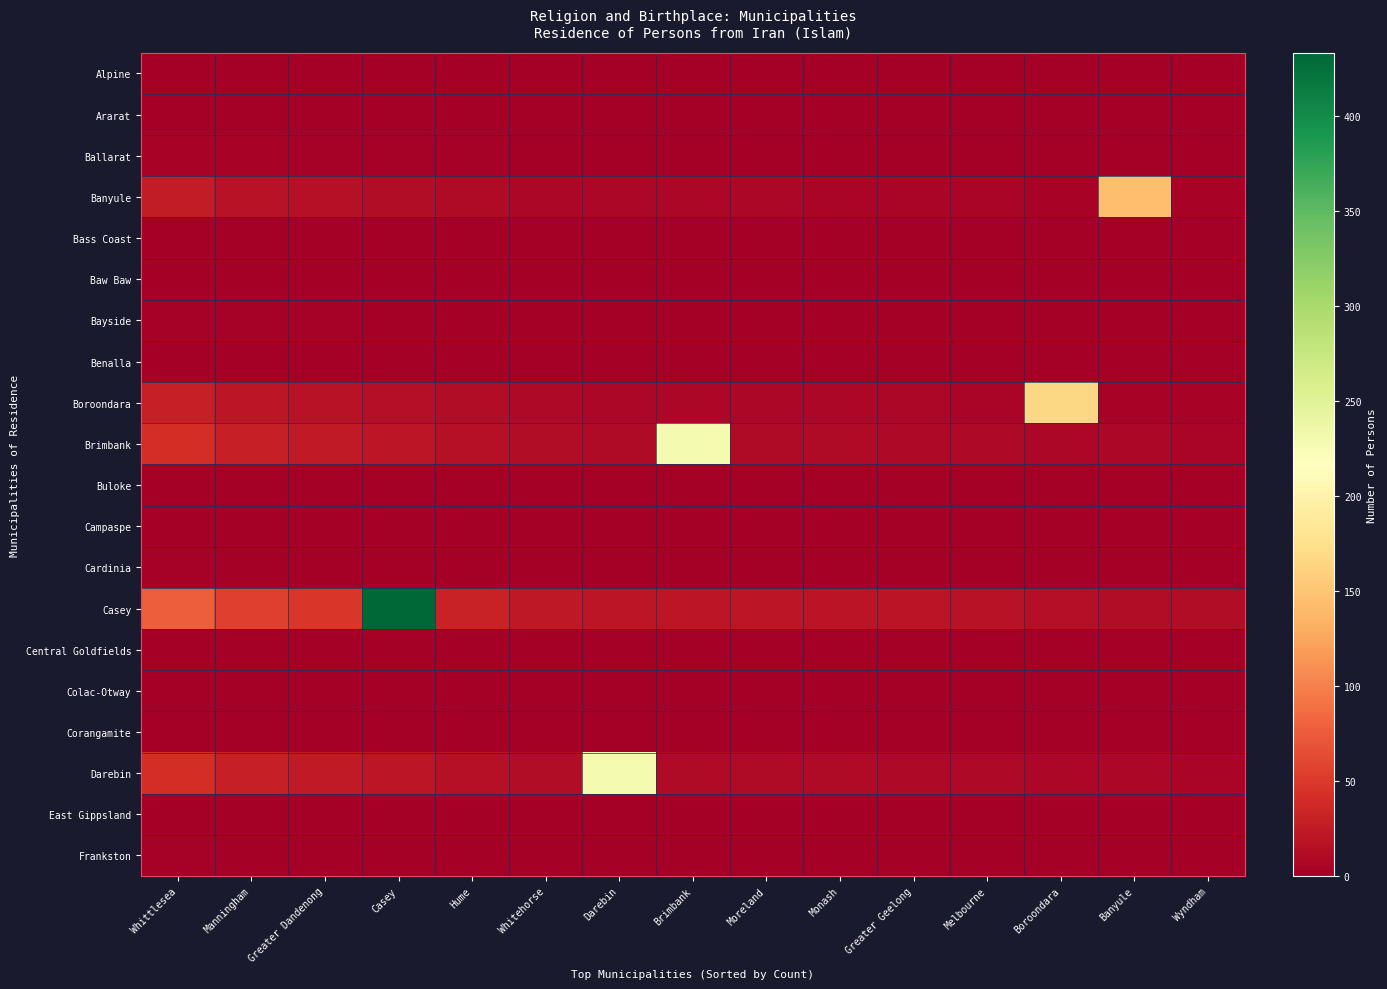

Reading left to right, what are all the values shown in this chart?

Alpine: Whittlesea=0.0	Manningham=0.0	Greater Dandenong=0.0	Casey=0.0	Hume=0.0	Whitehorse=0.0	Darebin=0.0	Brimbank=0.0	Moreland=0.0	Monash=0.0	Greater Geelong=0.0	Melbourne=0.0	Boroondara=0.0	Banyule=0.0	Wyndham=0.0
Ararat: Whittlesea=0.0	Manningham=0.0	Greater Dandenong=0.0	Casey=0.0	Hume=0.0	Whitehorse=0.0	Darebin=0.0	Brimbank=0.0	Moreland=0.0	Monash=0.0	Greater Geelong=0.0	Melbourne=0.0	Boroondara=0.0	Banyule=0.0	Wyndham=0.0
Ballarat: Whittlesea=5.0	Manningham=3.6	Greater Dandenong=3.1	Casey=2.5	Hume=2.1	Whitehorse=1.5	Darebin=1.3	Brimbank=1.3	Moreland=1.3	Monash=1.3	Greater Geelong=1.2	Melbourne=1.1	Boroondara=1.0	Banyule=0.8	Wyndham=0.8
Banyule: Whittlesea=26.0	Manningham=18.6	Greater Dandenong=15.9	Casey=13.1	Hume=10.7	Whitehorse=7.8	Darebin=6.9	Brimbank=6.9	Moreland=6.9	Monash=6.7	Greater Geelong=6.3	Melbourne=5.7	Boroondara=5.1	Banyule=145.0	Wyndham=4.1
Bass Coast: Whittlesea=1.1	Manningham=0.8	Greater Dandenong=0.7	Casey=0.5	Hume=0.4	Whitehorse=0.3	Darebin=0.3	Brimbank=0.3	Moreland=0.3	Monash=0.3	Greater Geelong=0.3	Melbourne=0.2	Boroondara=0.2	Banyule=0.2	Wyndham=0.2
Baw Baw: Whittlesea=0.0	Manningham=0.0	Greater Dandenong=0.0	Casey=0.0	Hume=0.0	Whitehorse=0.0	Darebin=0.0	Brimbank=0.0	Moreland=0.0	Monash=0.0	Greater Geelong=0.0	Melbourne=0.0	Boroondara=0.0	Banyule=0.0	Wyndham=0.0
Bayside: Whittlesea=3.0	Manningham=2.2	Greater Dandenong=1.9	Casey=1.5	Hume=1.3	Whitehorse=0.9	Darebin=0.8	Brimbank=0.8	Moreland=0.8	Monash=0.8	Greater Geelong=0.7	Melbourne=0.7	Boroondara=0.6	Banyule=0.5	Wyndham=0.5
Benalla: Whittlesea=0.0	Manningham=0.0	Greater Dandenong=0.0	Casey=0.0	Hume=0.0	Whitehorse=0.0	Darebin=0.0	Brimbank=0.0	Moreland=0.0	Monash=0.0	Greater Geelong=0.0	Melbourne=0.0	Boroondara=0.0	Banyule=0.0	Wyndham=0.0
Boroondara: Whittlesea=29.9	Manningham=21.4	Greater Dandenong=18.4	Casey=15.1	Hume=12.3	Whitehorse=9.0	Darebin=8.0	Brimbank=8.0	Moreland=7.9	Monash=7.7	Greater Geelong=7.3	Melbourne=6.6	Boroondara=167.0	Banyule=5.1	Wyndham=4.7
Brimbank: Whittlesea=40.8	Manningham=29.2	Greater Dandenong=25.1	Casey=20.6	Hume=16.8	Whitehorse=12.3	Darebin=10.9	Brimbank=228.0	Moreland=10.8	Monash=10.5	Greater Geelong=10.0	Melbourne=9.0	Boroondara=8.0	Banyule=6.9	Wyndham=6.4
Buloke: Whittlesea=0.0	Manningham=0.0	Greater Dandenong=0.0	Casey=0.0	Hume=0.0	Whitehorse=0.0	Darebin=0.0	Brimbank=0.0	Moreland=0.0	Monash=0.0	Greater Geelong=0.0	Melbourne=0.0	Boroondara=0.0	Banyule=0.0	Wyndham=0.0
Campaspe: Whittlesea=0.7	Manningham=0.5	Greater Dandenong=0.4	Casey=0.4	Hume=0.3	Whitehorse=0.2	Darebin=0.2	Brimbank=0.2	Moreland=0.2	Monash=0.2	Greater Geelong=0.2	Melbourne=0.2	Boroondara=0.1	Banyule=0.1	Wyndham=0.1
Cardinia: Whittlesea=1.8	Manningham=1.3	Greater Dandenong=1.1	Casey=0.9	Hume=0.7	Whitehorse=0.5	Darebin=0.5	Brimbank=0.5	Moreland=0.5	Monash=0.5	Greater Geelong=0.4	Melbourne=0.4	Boroondara=0.3	Banyule=0.3	Wyndham=0.3
Casey: Whittlesea=77.5	Manningham=55.5	Greater Dandenong=47.6	Casey=433.0	Hume=31.8	Whitehorse=23.3	Darebin=20.6	Brimbank=20.6	Moreland=20.5	Monash=19.9	Greater Geelong=18.9	Melbourne=17.0	Boroondara=15.1	Banyule=13.1	Wyndham=12.2
Central Goldfields: Whittlesea=0.0	Manningham=0.0	Greater Dandenong=0.0	Casey=0.0	Hume=0.0	Whitehorse=0.0	Darebin=0.0	Brimbank=0.0	Moreland=0.0	Monash=0.0	Greater Geelong=0.0	Melbourne=0.0	Boroondara=0.0	Banyule=0.0	Wyndham=0.0
Colac-Otway: Whittlesea=0.0	Manningham=0.0	Greater Dandenong=0.0	Casey=0.0	Hume=0.0	Whitehorse=0.0	Darebin=0.0	Brimbank=0.0	Moreland=0.0	Monash=0.0	Greater Geelong=0.0	Melbourne=0.0	Boroondara=0.0	Banyule=0.0	Wyndham=0.0
Corangamite: Whittlesea=0.0	Manningham=0.0	Greater Dandenong=0.0	Casey=0.0	Hume=0.0	Whitehorse=0.0	Darebin=0.0	Brimbank=0.0	Moreland=0.0	Monash=0.0	Greater Geelong=0.0	Melbourne=0.0	Boroondara=0.0	Banyule=0.0	Wyndham=0.0
Darebin: Whittlesea=40.8	Manningham=29.2	Greater Dandenong=25.1	Casey=20.6	Hume=16.8	Whitehorse=12.3	Darebin=228.0	Brimbank=10.9	Moreland=10.8	Monash=10.5	Greater Geelong=10.0	Melbourne=9.0	Boroondara=8.0	Banyule=6.9	Wyndham=6.4
East Gippsland: Whittlesea=0.0	Manningham=0.0	Greater Dandenong=0.0	Casey=0.0	Hume=0.0	Whitehorse=0.0	Darebin=0.0	Brimbank=0.0	Moreland=0.0	Monash=0.0	Greater Geelong=0.0	Melbourne=0.0	Boroondara=0.0	Banyule=0.0	Wyndham=0.0
Frankston: Whittlesea=1.8	Manningham=1.3	Greater Dandenong=1.1	Casey=0.9	Hume=0.7	Whitehorse=0.5	Darebin=0.5	Brimbank=0.5	Moreland=0.5	Monash=0.5	Greater Geelong=0.4	Melbourne=0.4	Boroondara=0.3	Banyule=0.3	Wyndham=0.3